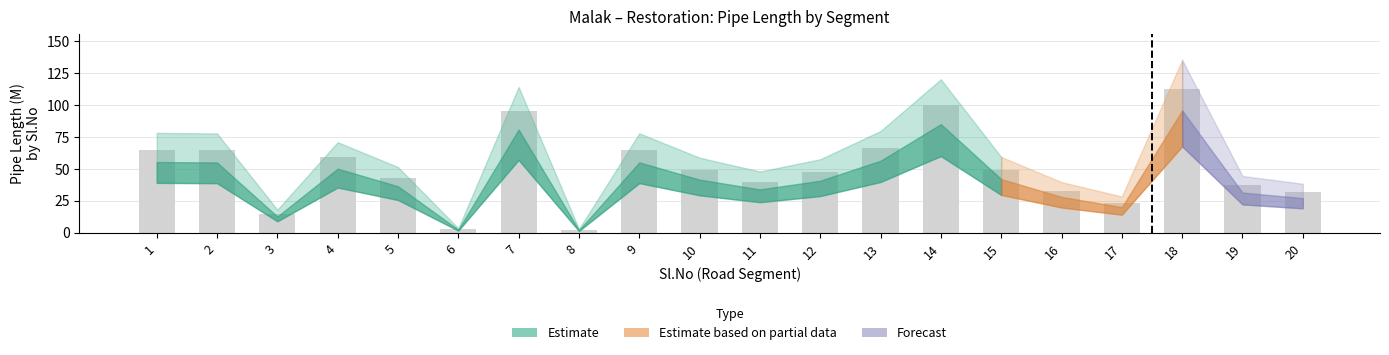

At which category does the chart reach its peak across all series?

18